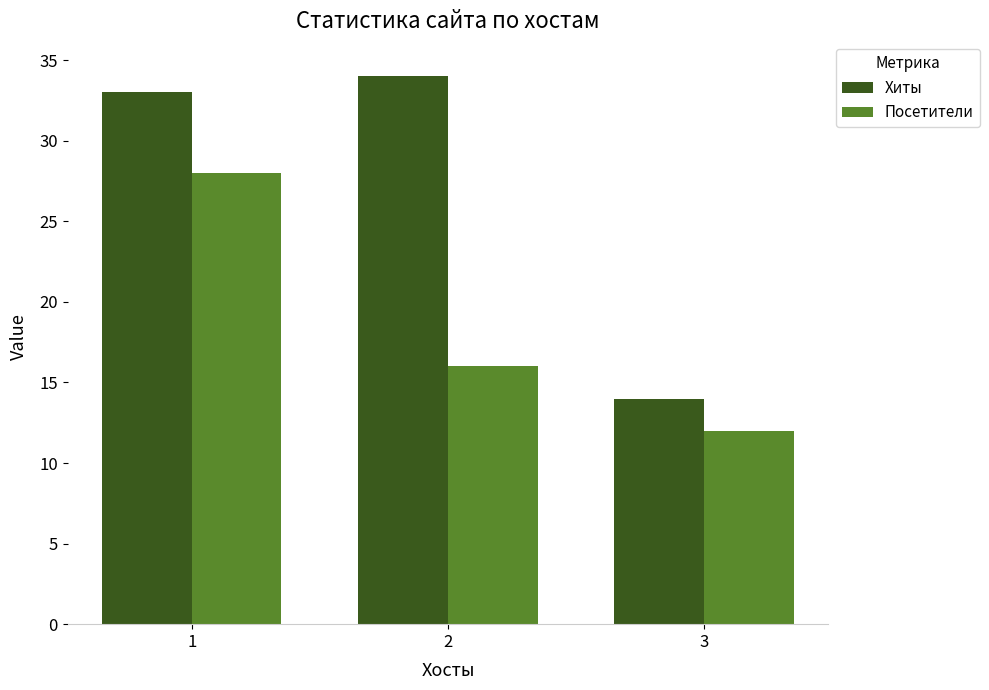

Reading left to right, transcribe all the data shown in this chart.

Хиты: 1=33	2=34	3=14
Посетители: 1=28	2=16	3=12